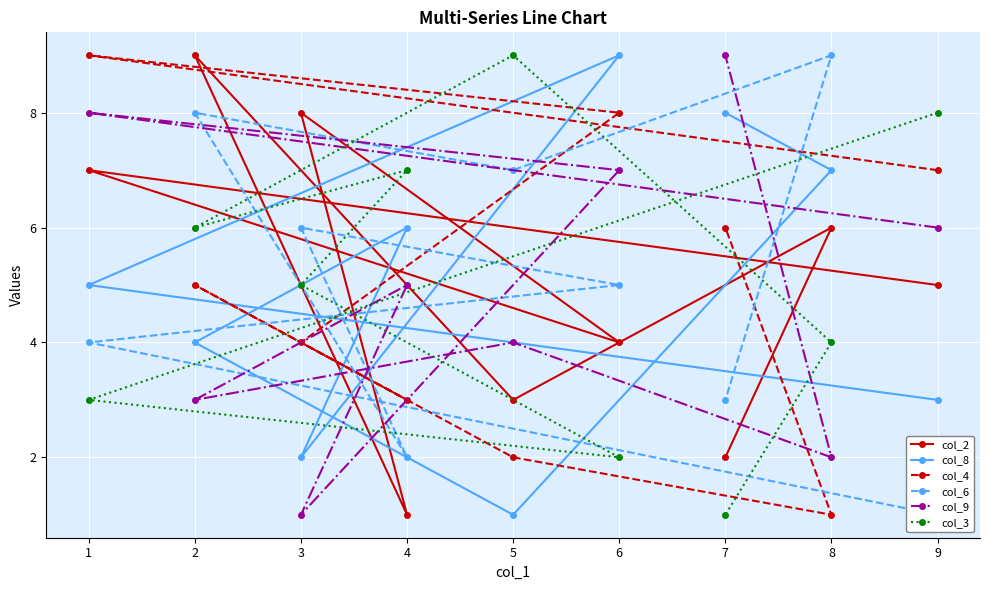

Reading left to right, what are all the values shown in this chart?

col_2: 5	7	4	8	1	9	3	6	2
col_8: 3	5	9	2	6	4	1	7	8
col_4: 7	9	8	4	3	5	2	1	6
col_6: 1	4	5	6	2	8	7	9	3
col_9: 6	8	7	1	5	3	4	2	9
col_3: 8	3	2	5	7	6	9	4	1